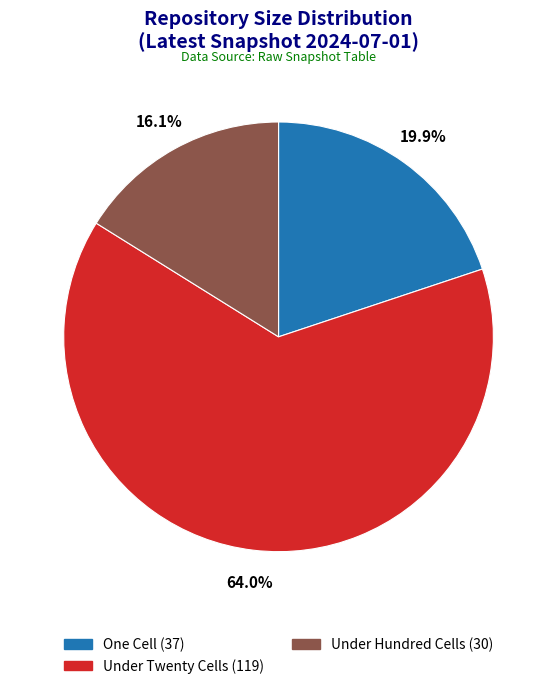

Is there any slice that represents more than half of the pie?

Yes